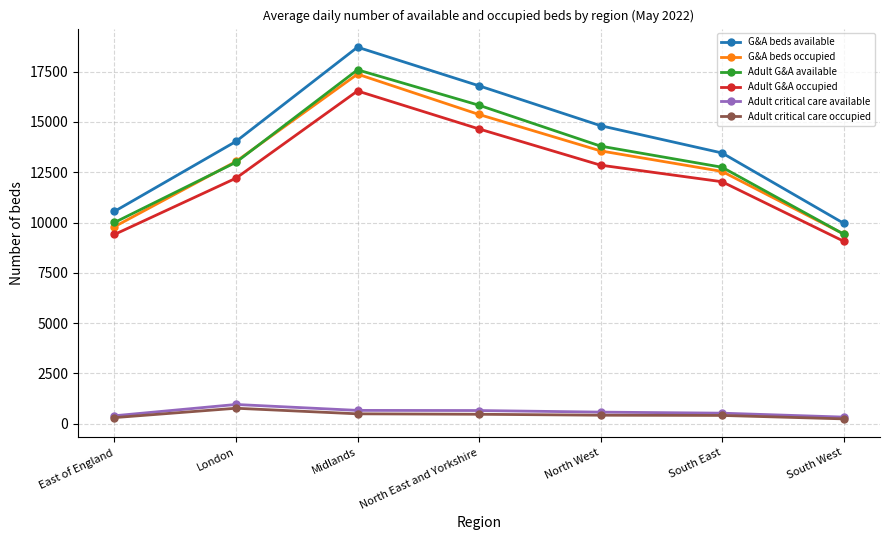

Is the value of Adult critical care available at North West greater than the value of G&A beds available at South East?

No